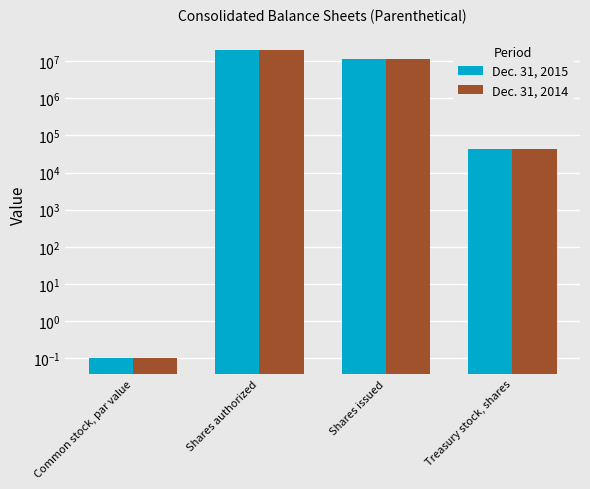

How many series are shown in this chart?

2